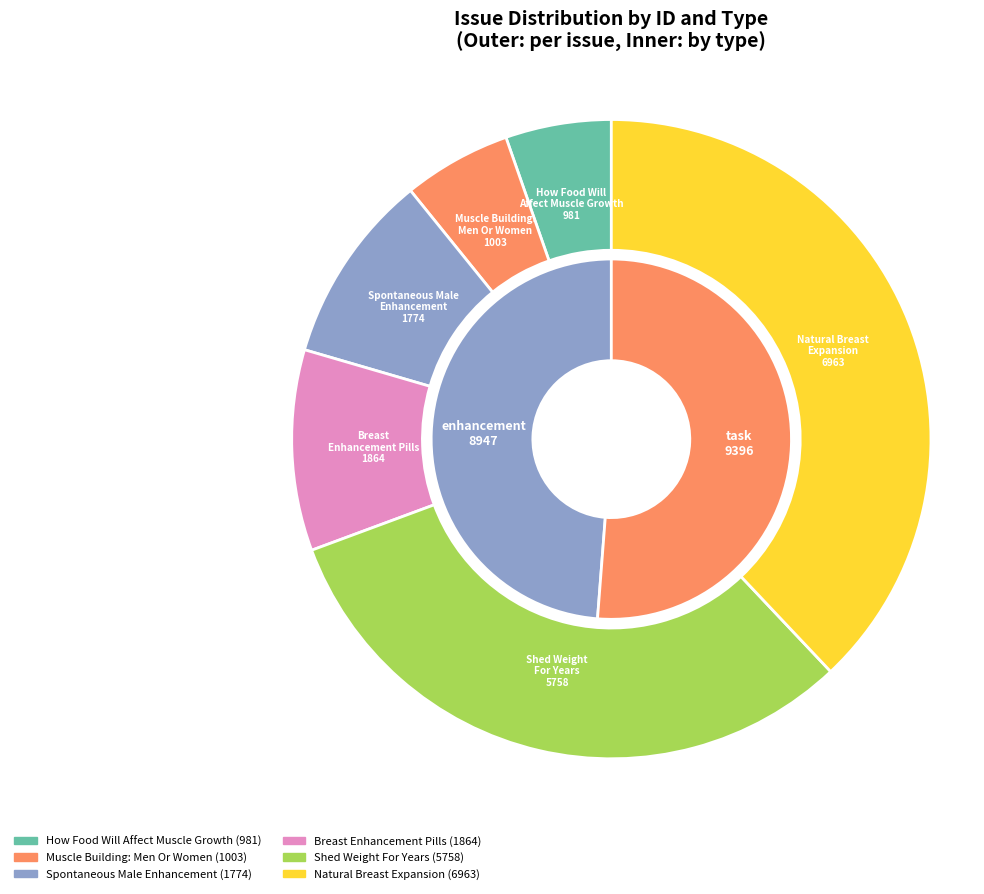

What is the smallest slice in the pie chart?

How Food Will Affect Your Muscle Growth